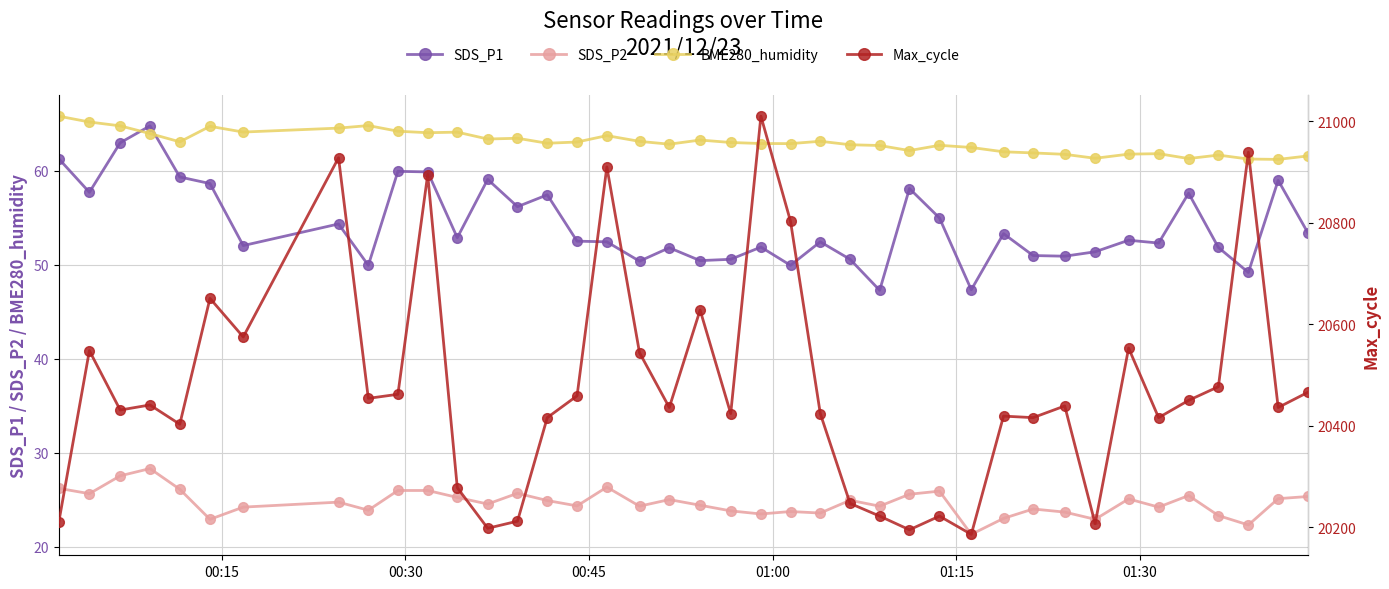

True or false: BME280_humidity and SDS_P2 cross at least once.

False